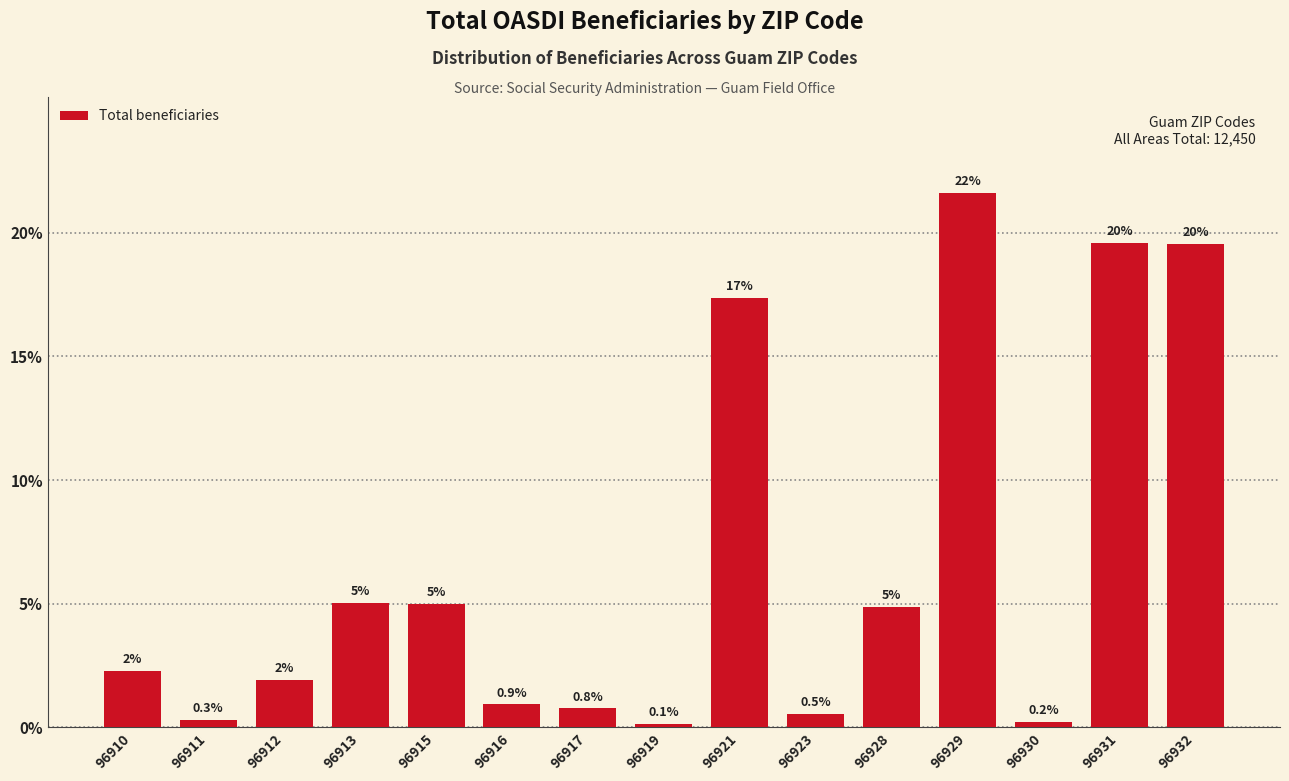

The value at 96931 is 19.6. True or false?

True